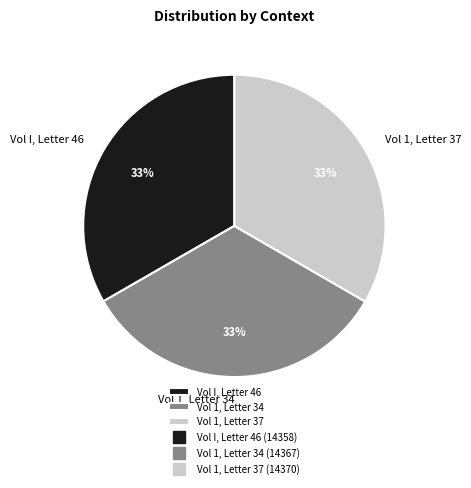

Is there a majority slice in this chart?

No